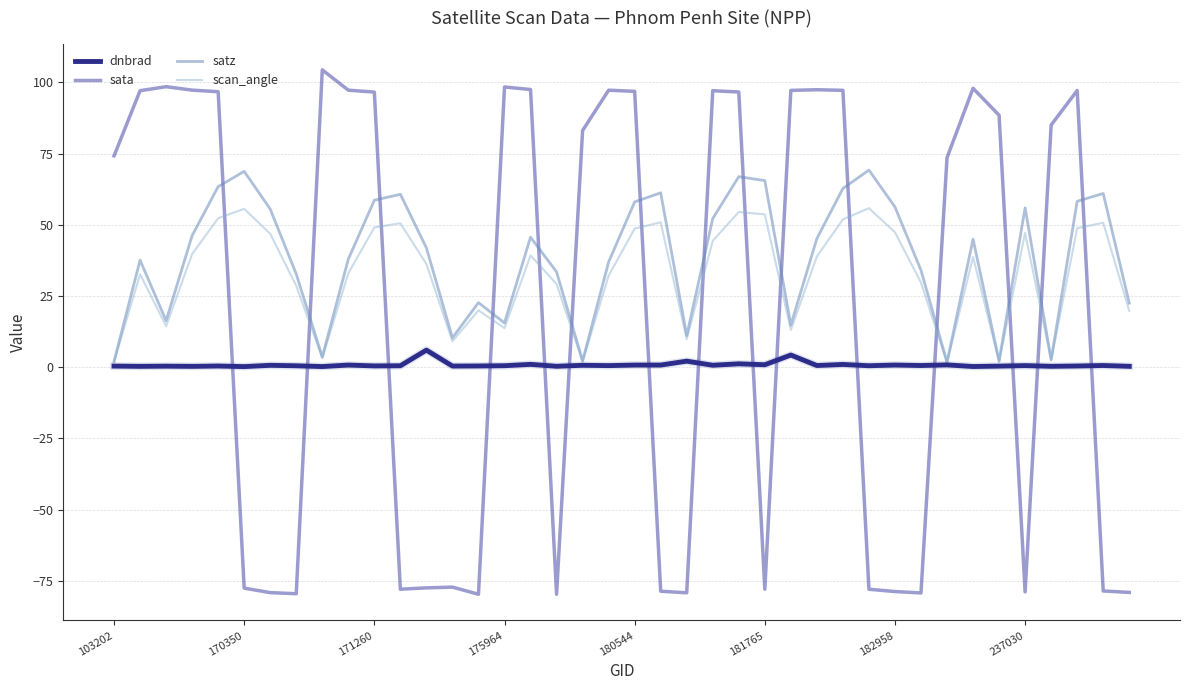

Is this an area chart (filled region under the line)?

No